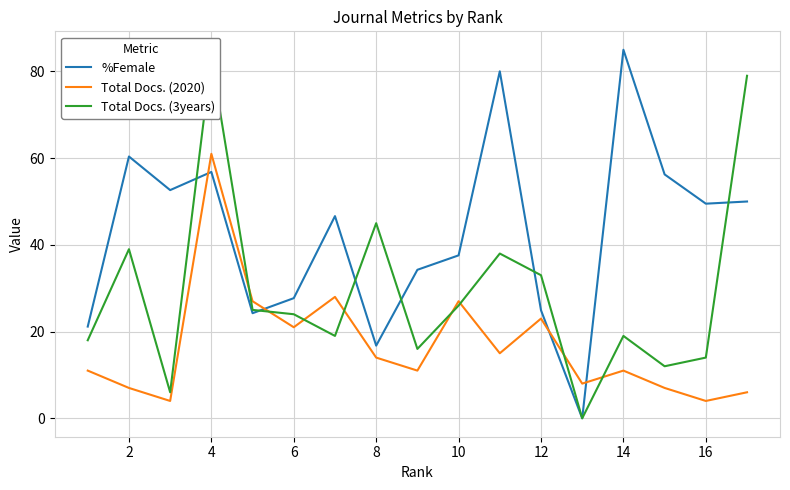

In %Female, how many points are higher than both neighbors (excluding endpoints)?

5